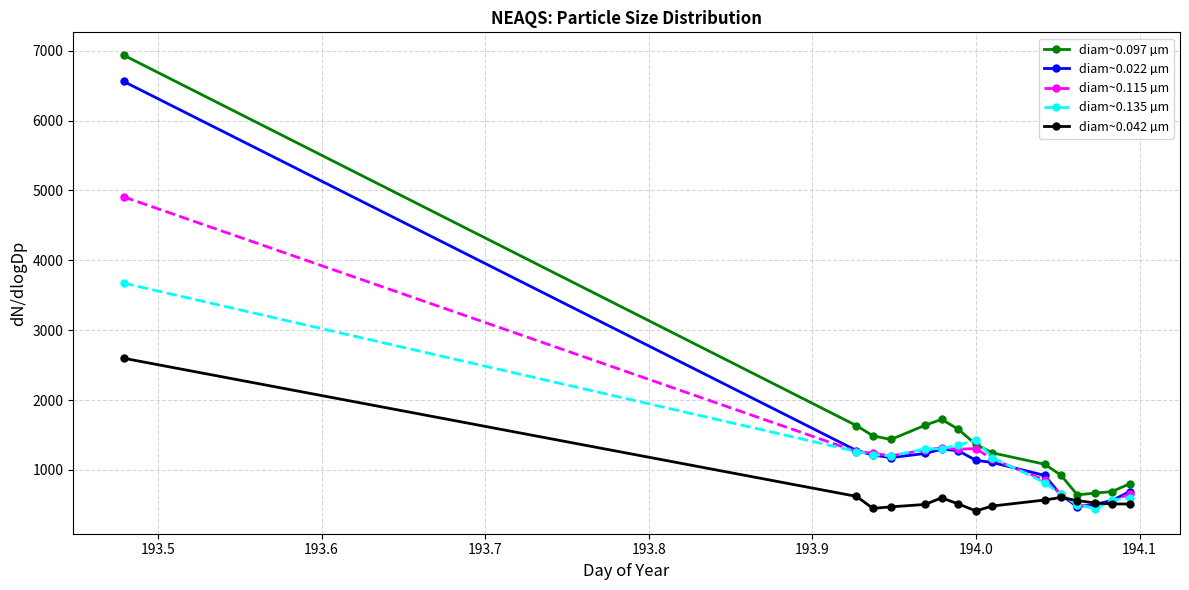

List the series in order of their peak value, lowest first.

diam~0.042 µm, diam~0.135 µm, diam~0.115 µm, diam~0.022 µm, diam~0.097 µm